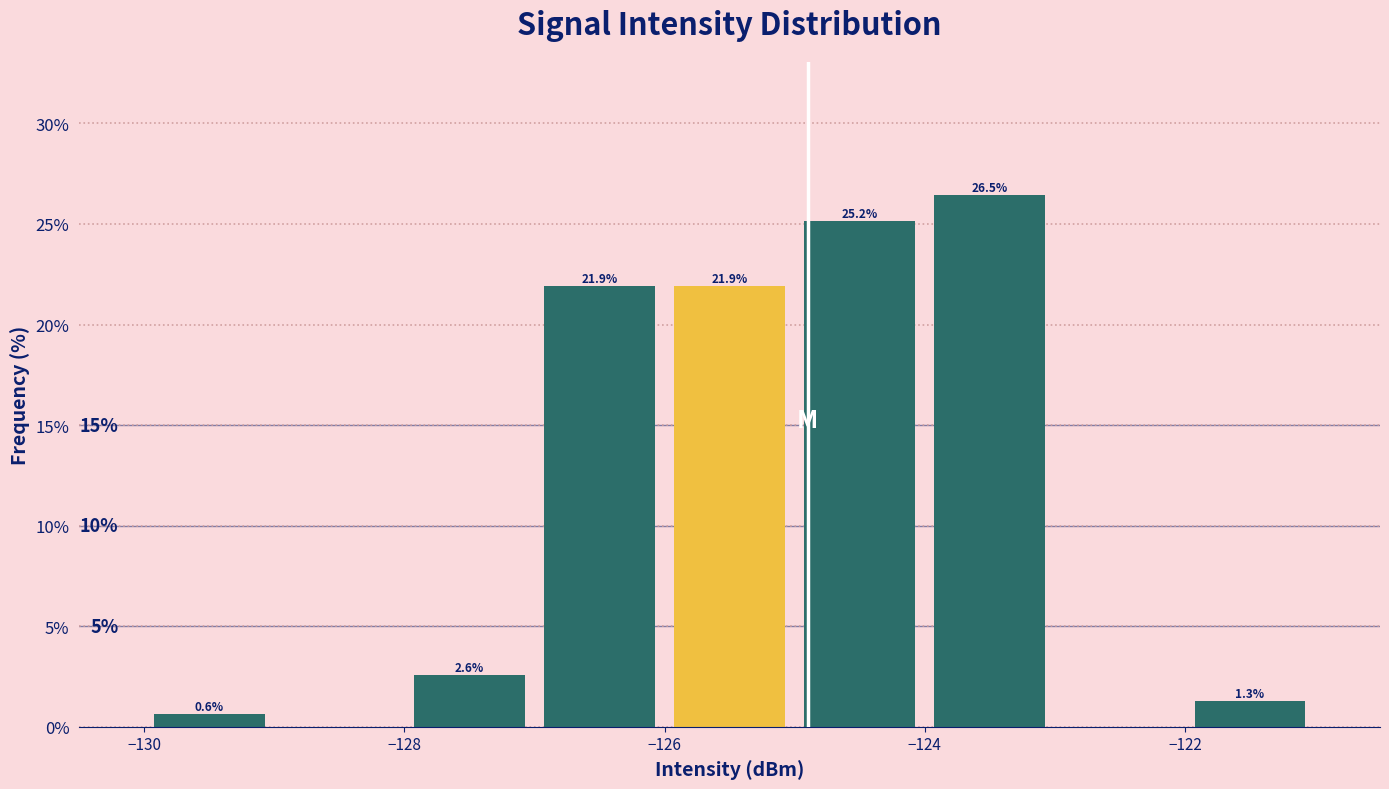

Which range on the x-axis has the tallest bar?

-124 to -123